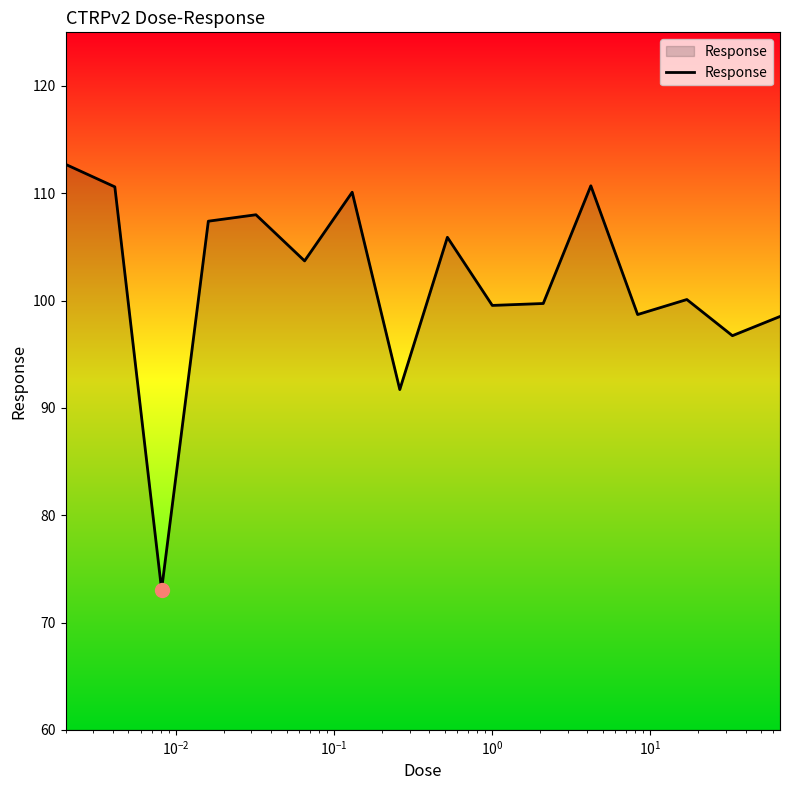

What is the smallest value displayed?

73.1